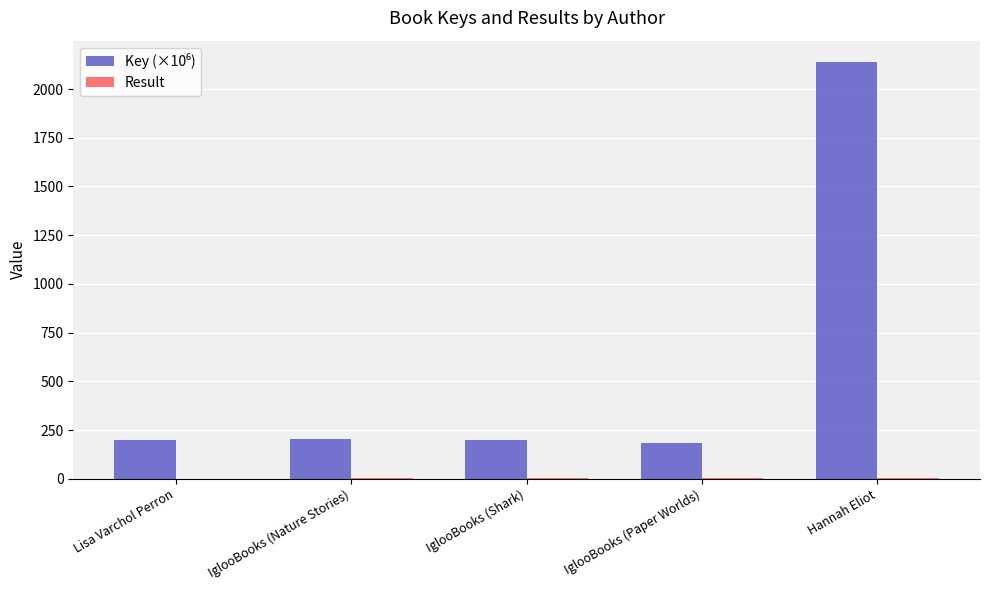

At which category is the sum across all series the highest?

Hannah Eliot